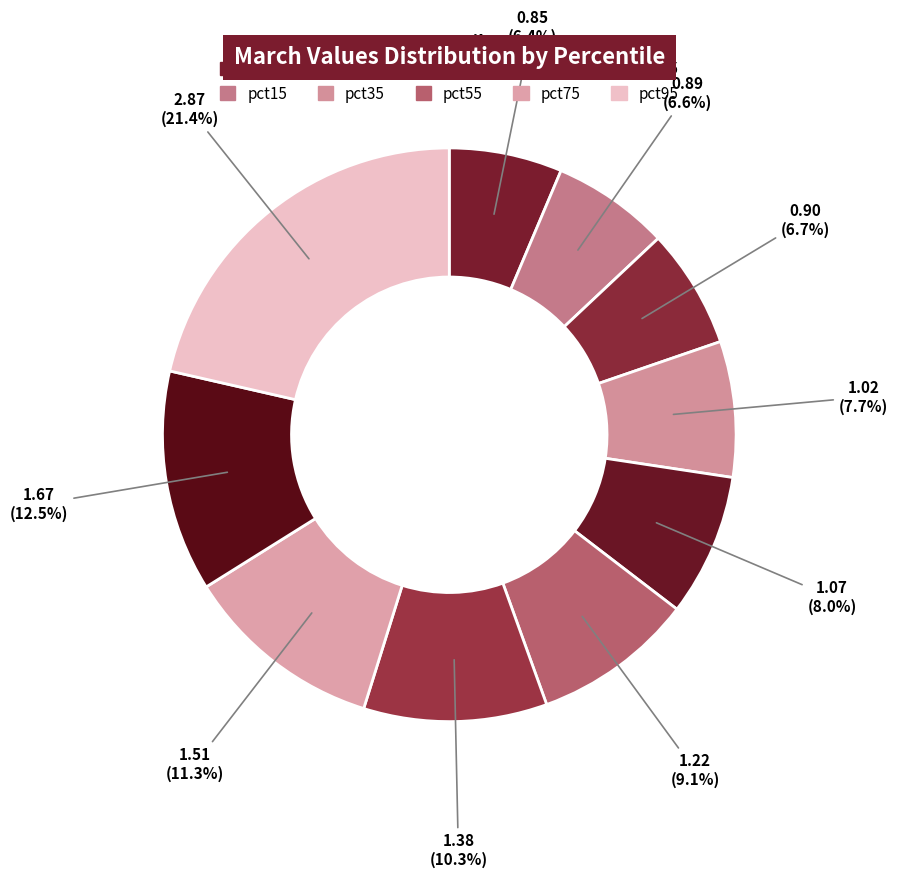

How many segments does this pie chart have?

10